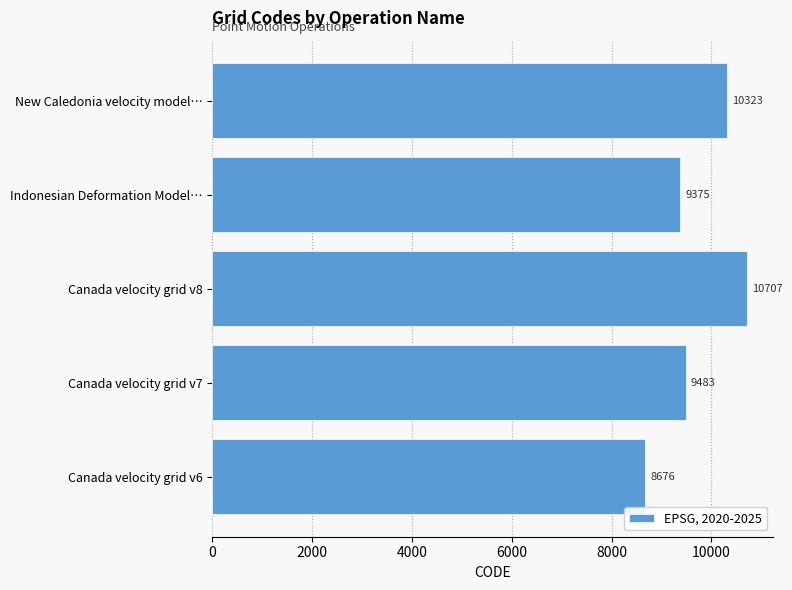

Reading top to bottom, transcribe all the data shown in this chart.

10323	9375	10707	9483	8676